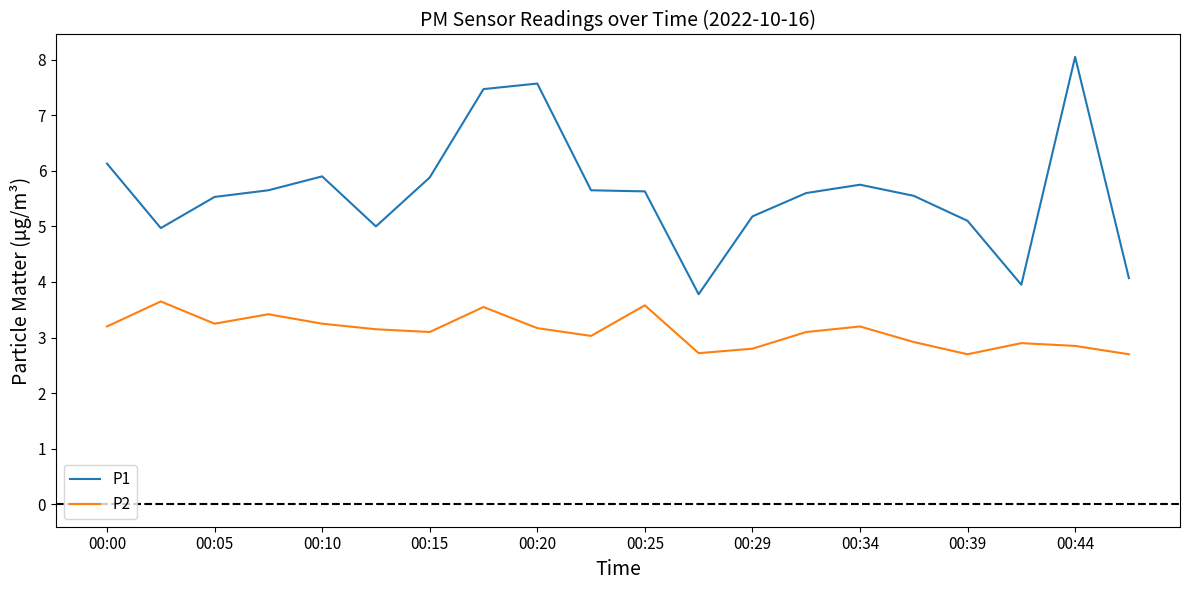

List the series in order of their overall mean, highest first.

P1, P2